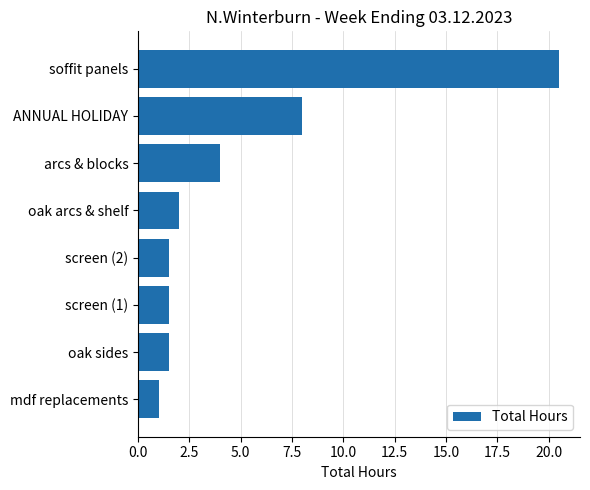

What is the average value?

5.0